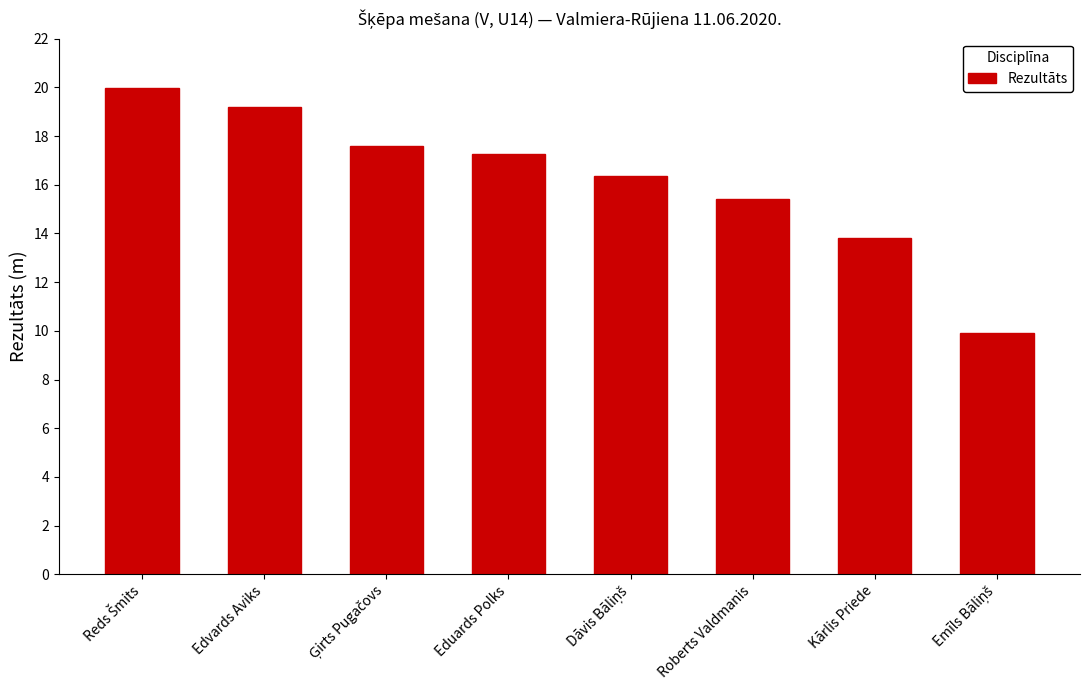

Is it true that the value at Kārlis Priede is 13.8?

True